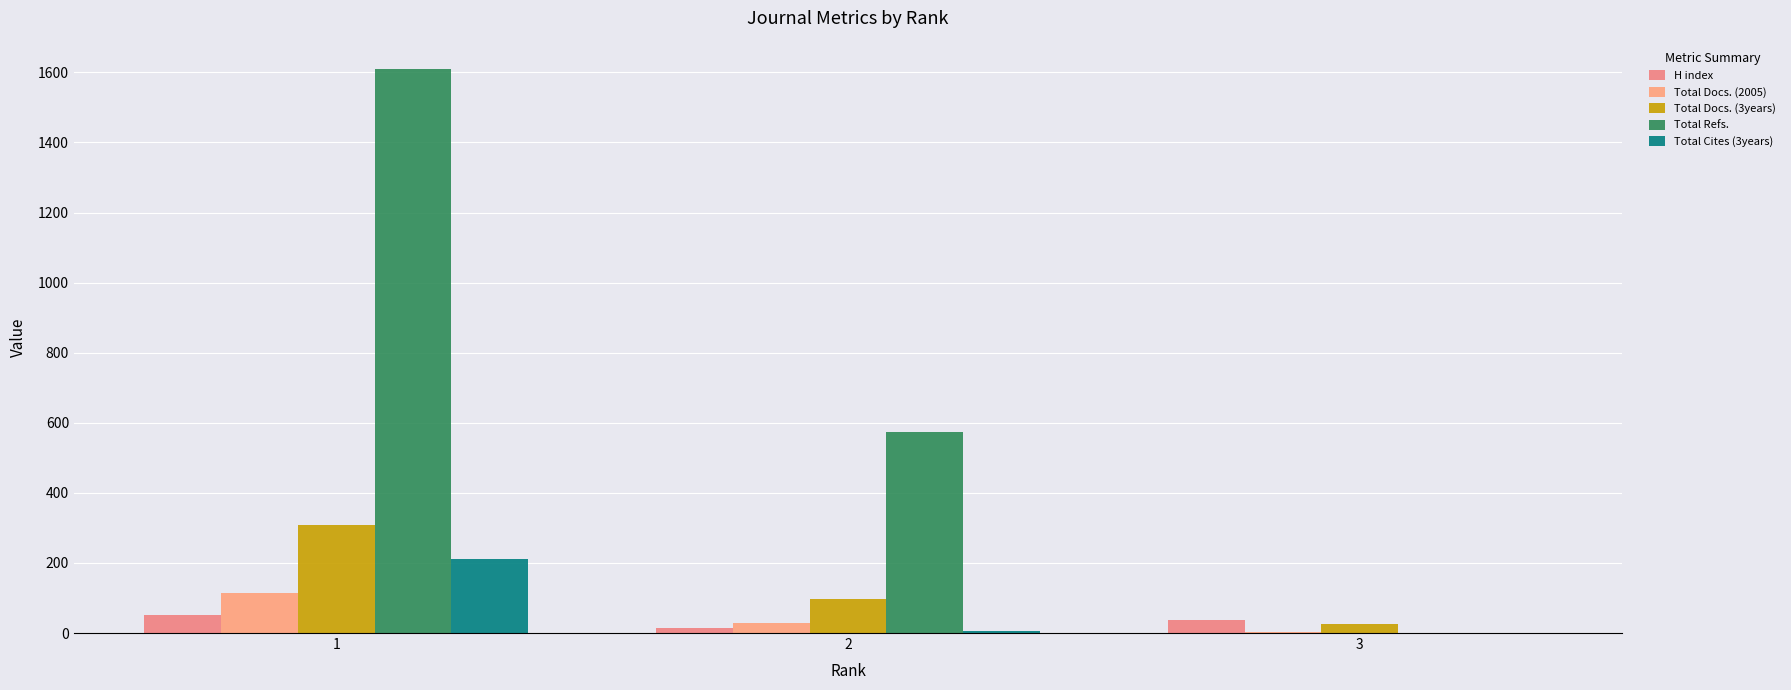

Are the bars horizontal?

No